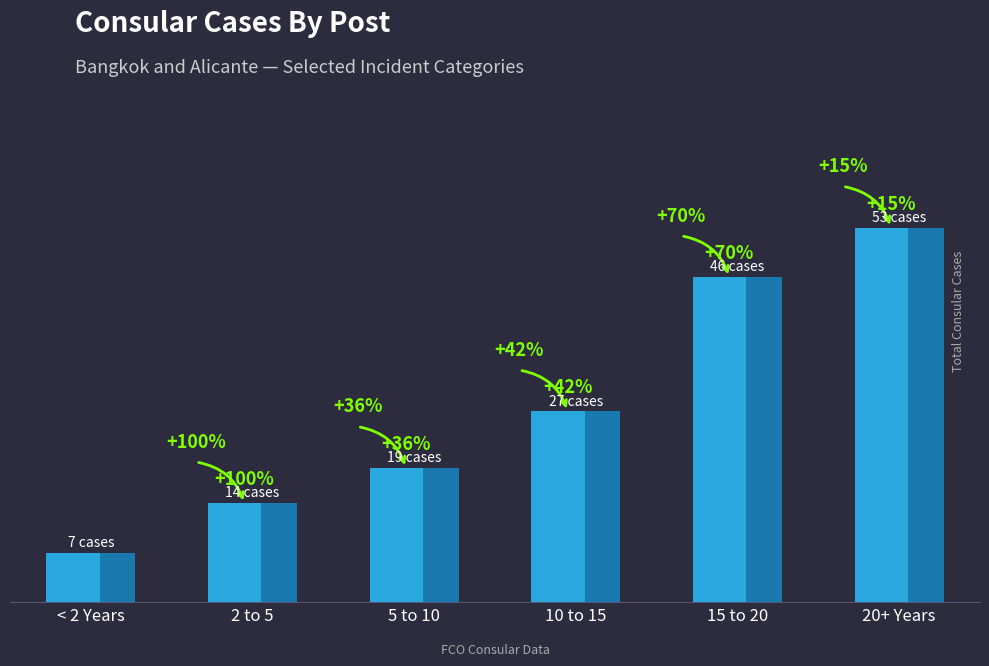

Rank the categories by value from highest to lowest.

20+ Years, 15 to 20, 10 to 15, 5 to 10, 2 to 5, < 2 Years